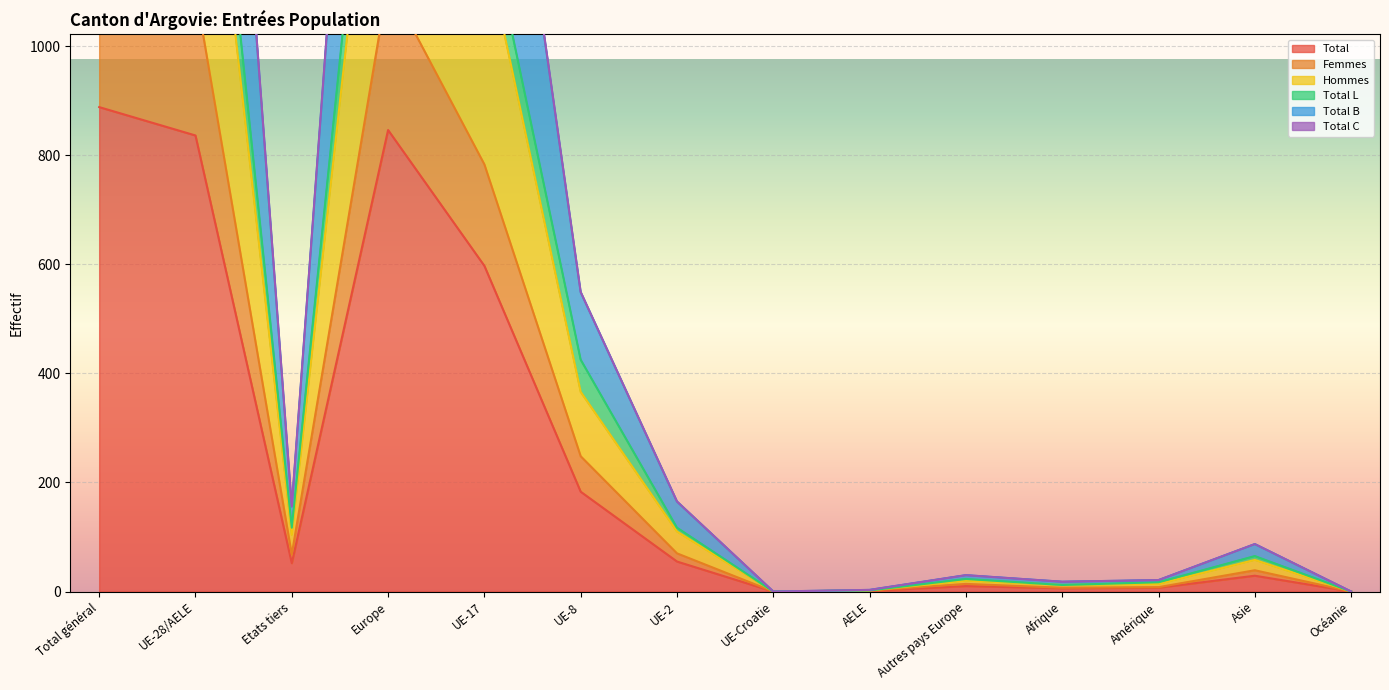

What is the sum of all Total B values?

10530